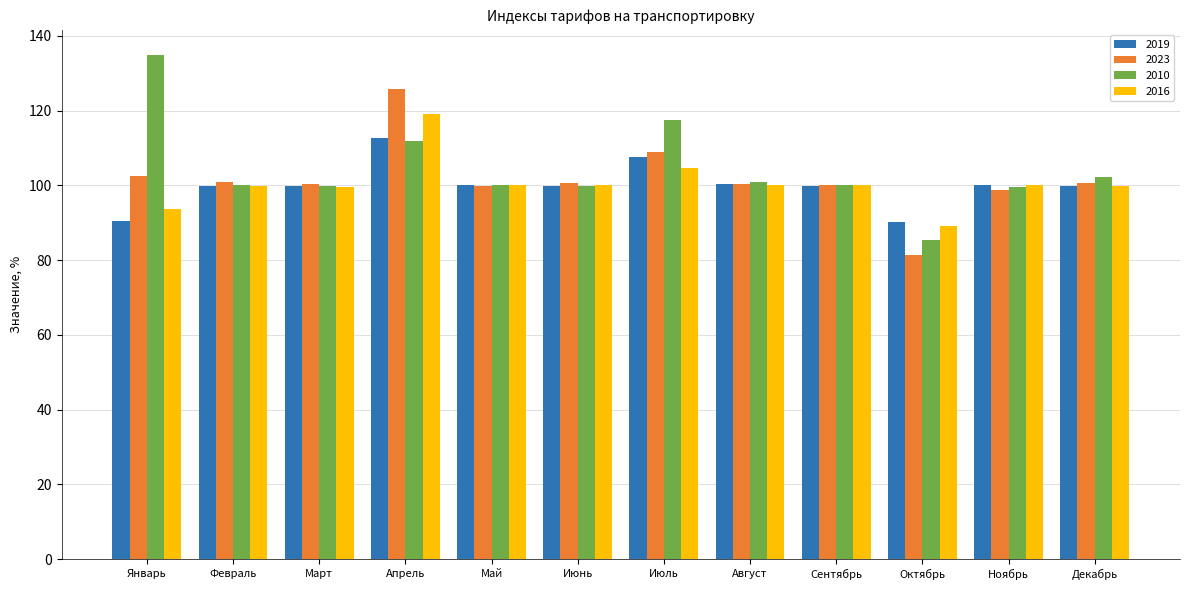

Rank the series by their maximum value, from lowest to highest.

2019, 2016, 2023, 2010